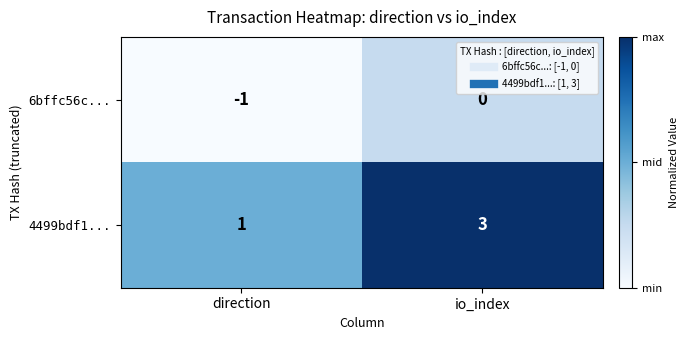

The 6bffc56c... series shows 0 at direction. True or false?

False